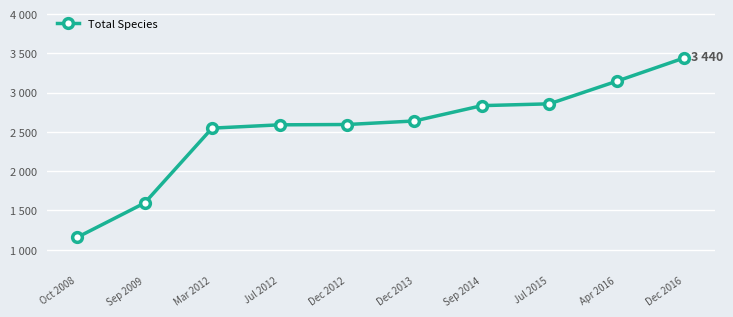

List the labels in order of value, largest first.

Dec 2016, Apr 2016, Jul 2015, Sep 2014, Dec 2013, Dec 2012, Jul 2012, Mar 2012, Sep 2009, Oct 2008